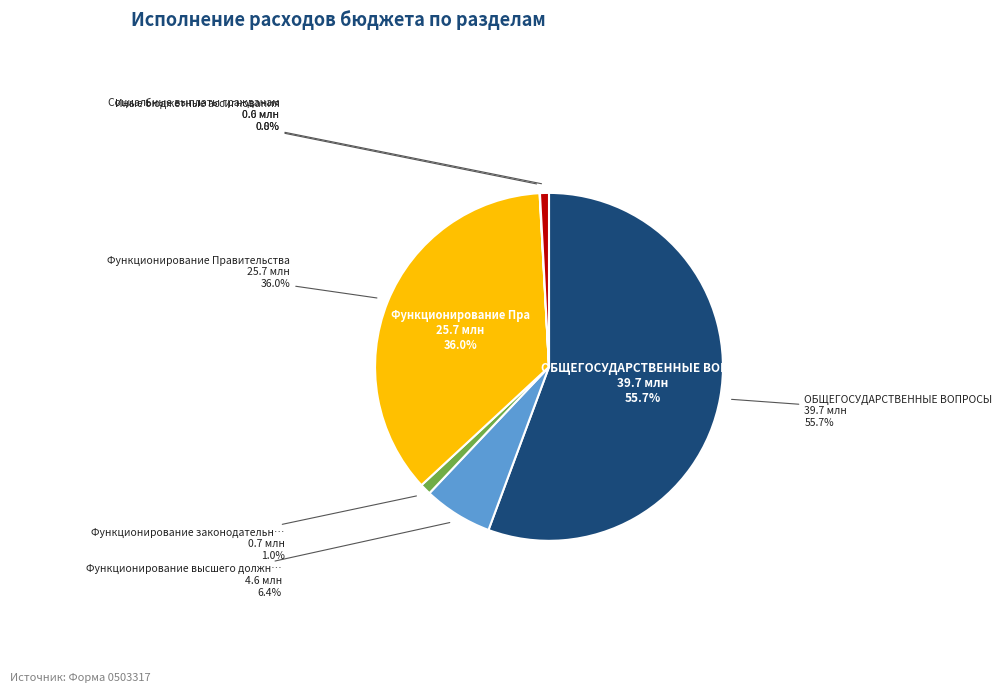

The Функционирование законодательных органов slice represents 15% of the pie. True or false?

False